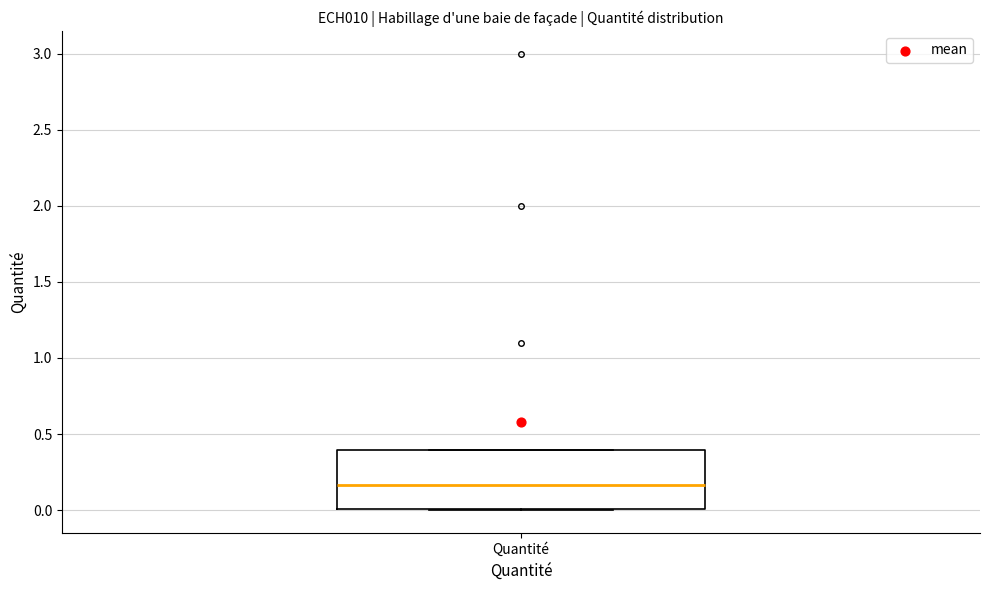

Read this box plot against the y-axis: the position of the median line, the range covered by the box, and the ends of both whiskers. The values are not printed on the chart, so give them approximately, as read against the axis.

median 0.15, box 0.00 to 0.40, whiskers 0.00 to 0.40